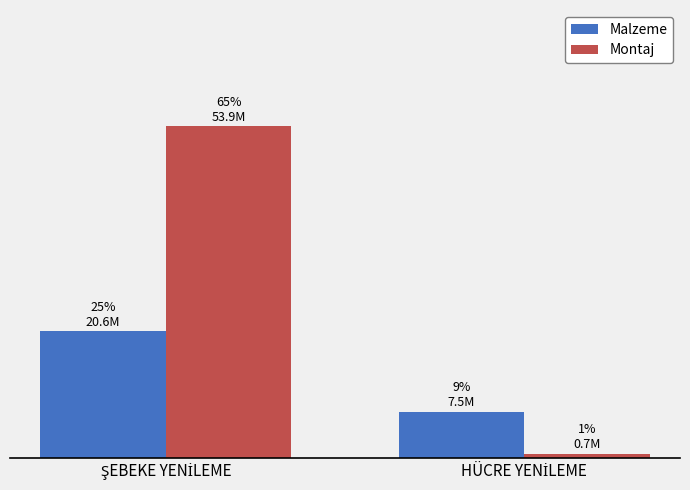

What is the lowest value of the Malzeme series?

7510166.5